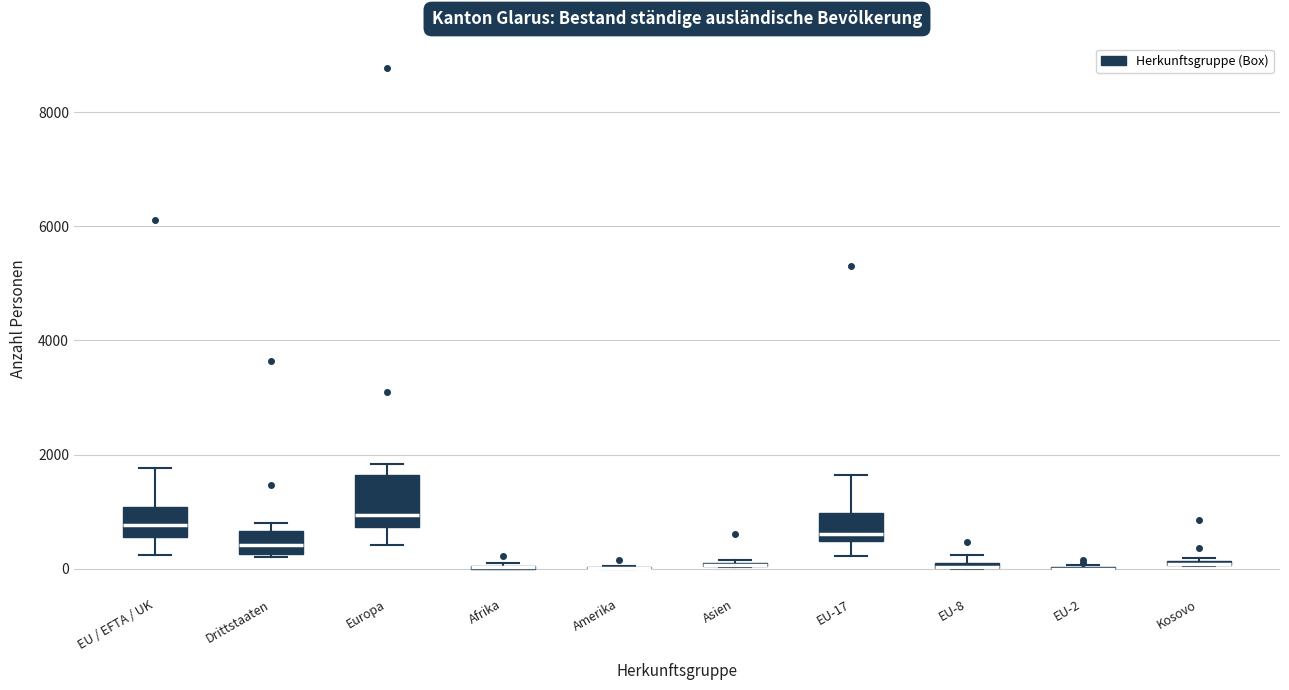

Where is the lower edge of the box for EU / EFTA / UK on the y-axis? The values are not printed on the chart, so give them approximately, as read against the axis.

600